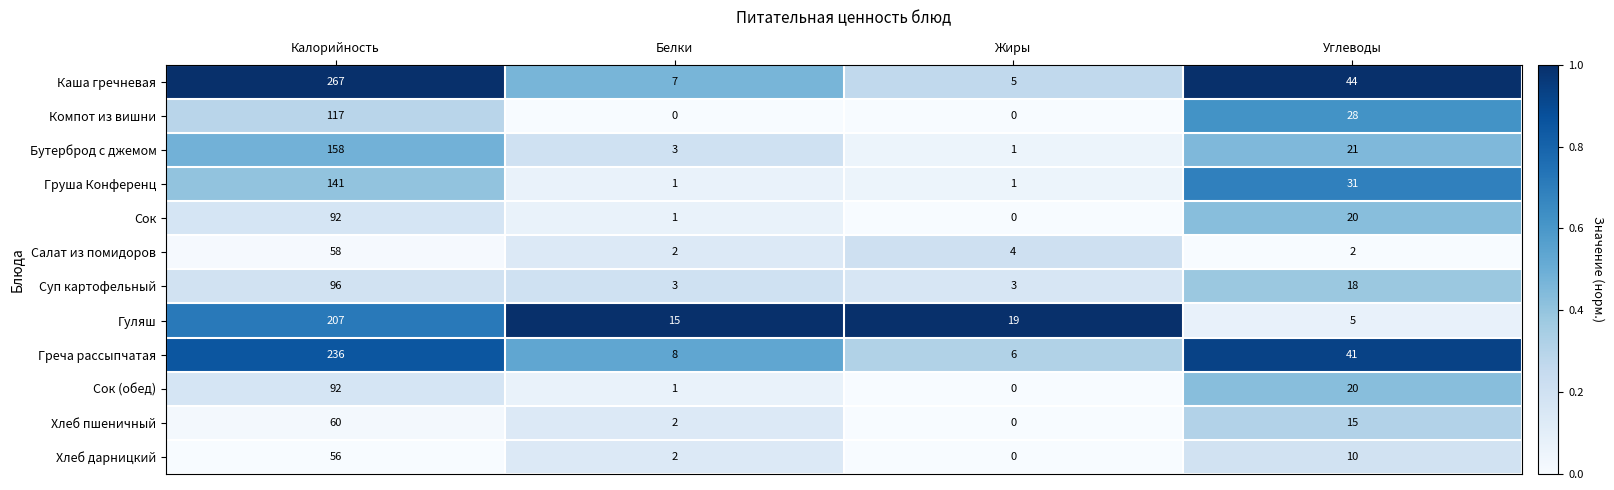

What is the difference between the maximum and minimum values in the Сок series?

92